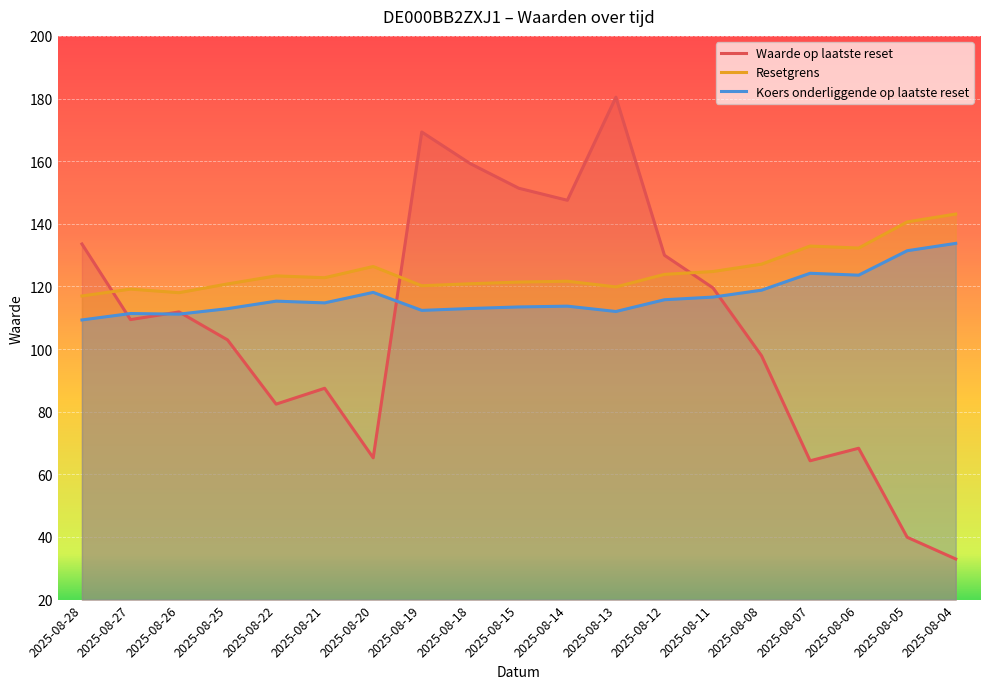

What is the difference between the Resetgrens values at 2025-08-06 and 2025-08-15?

10.9